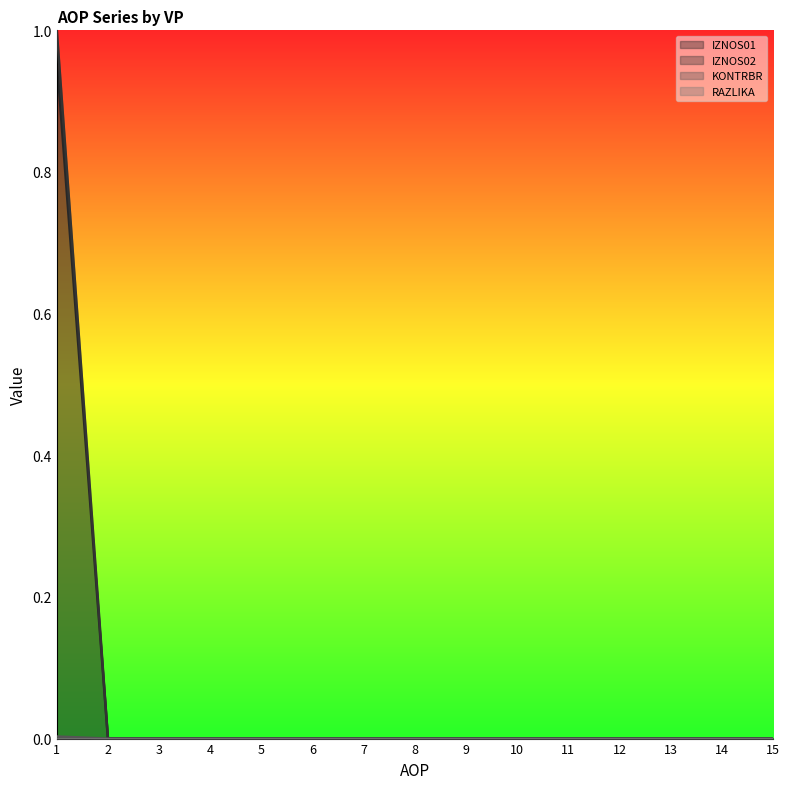

The value of RAZLIKA at 12 is -0.0. True or false?

False